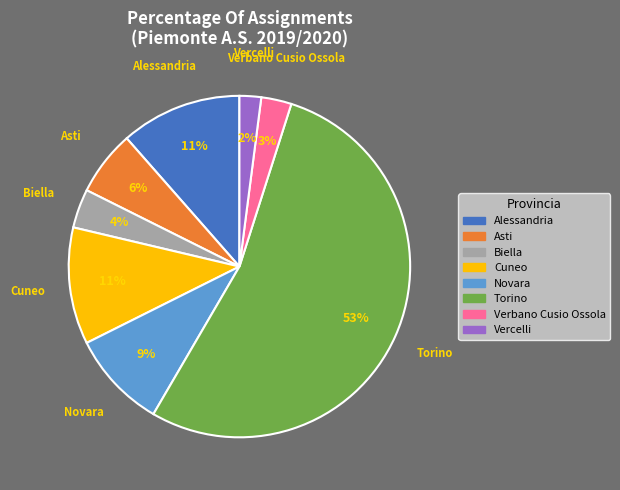

Count the number of slices in the pie.

8